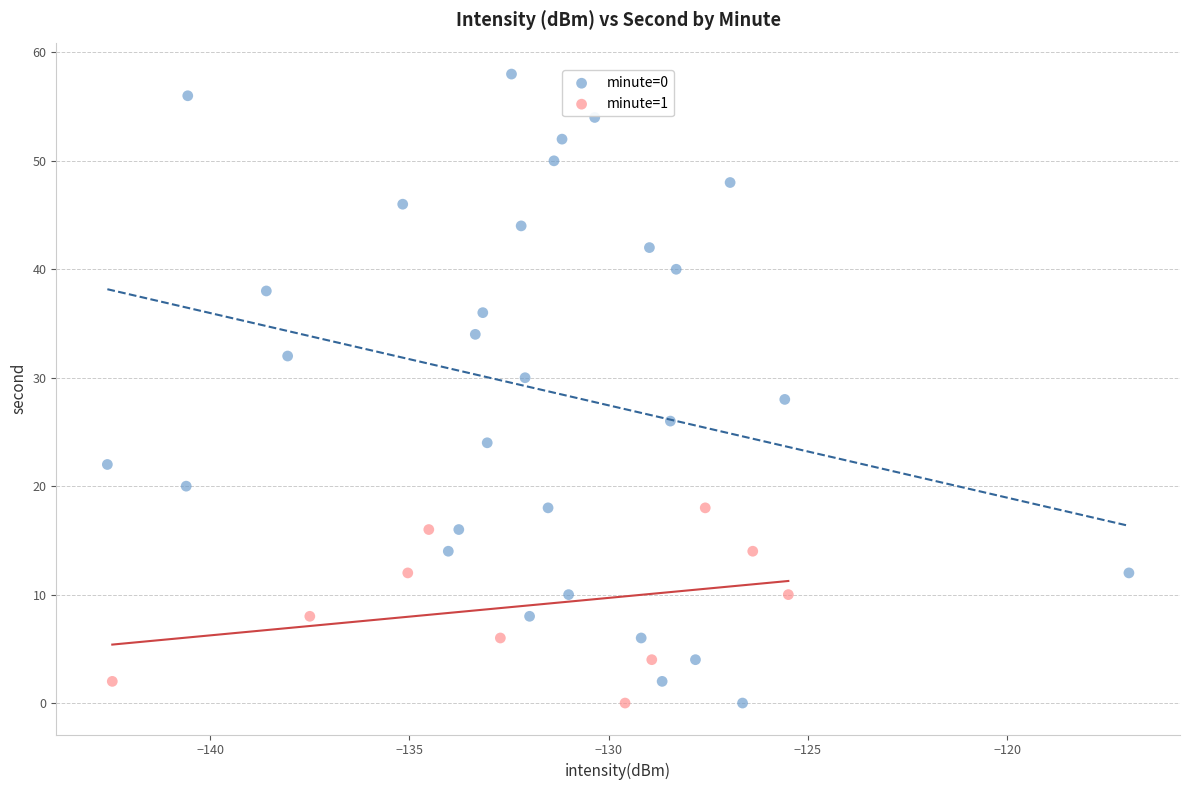

Which series has the widest spread of Y values?

minute=0